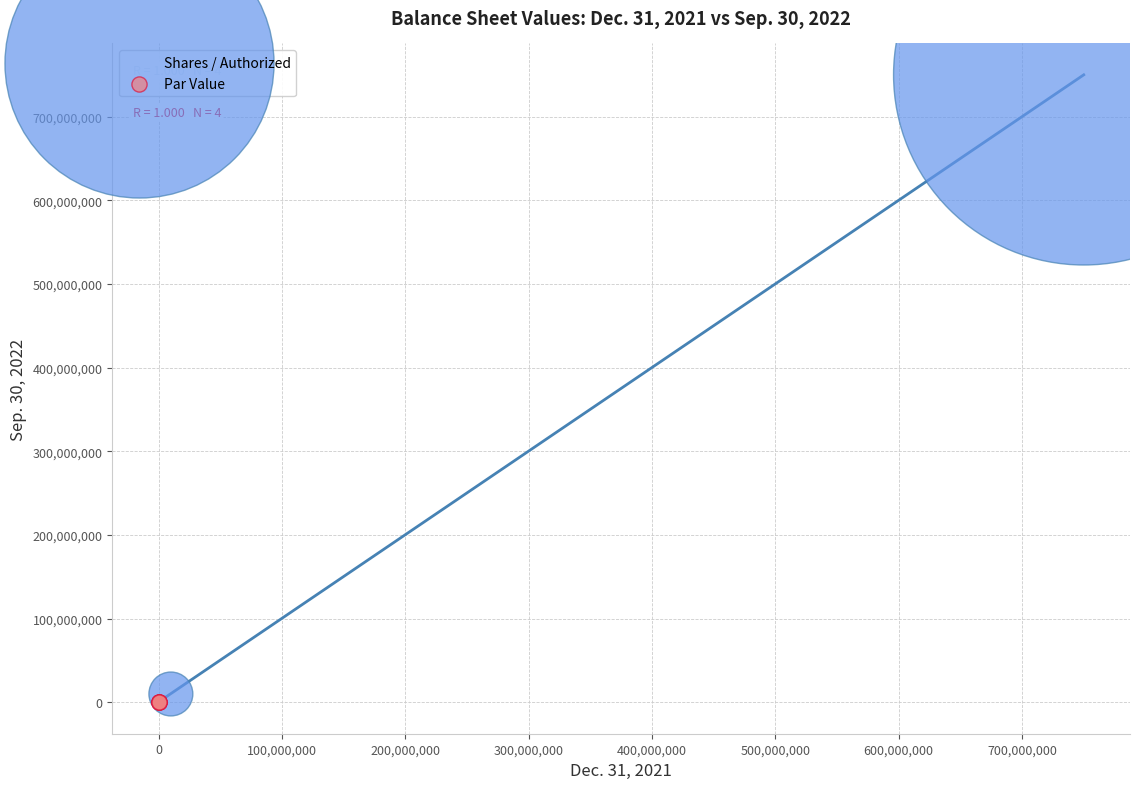

Which series reaches the maximum Y coordinate?

Shares / Authorized